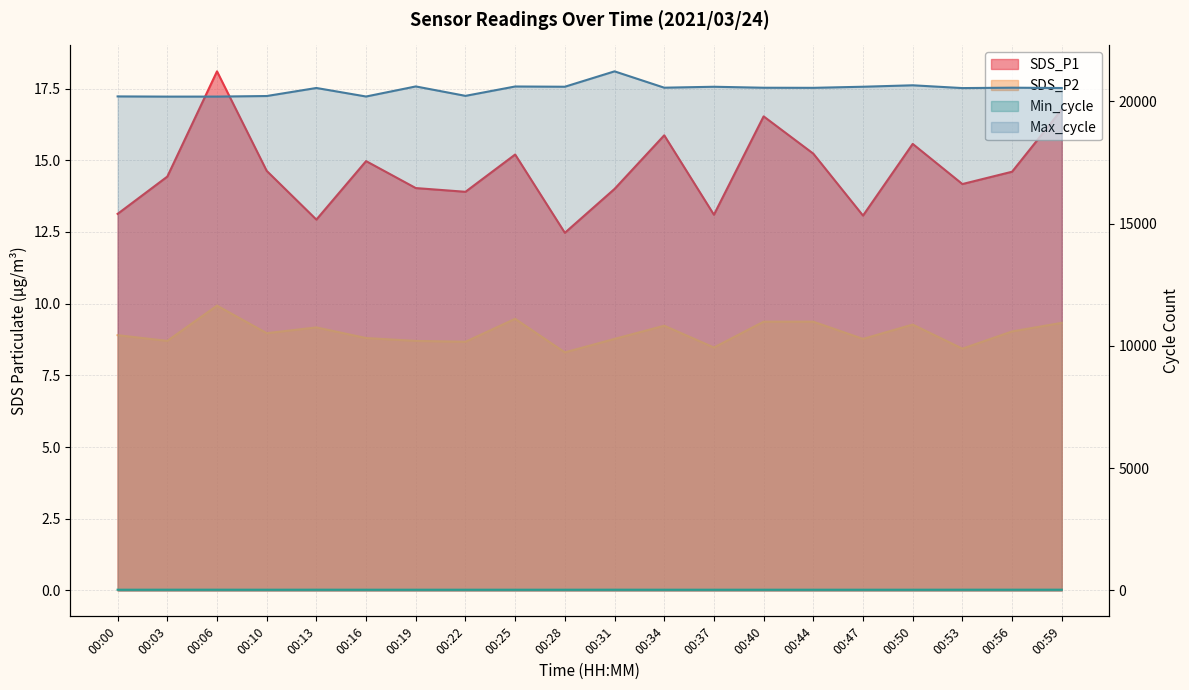

What is the difference between the maximum and second lowest values in the SDS_P2 series?

1.5